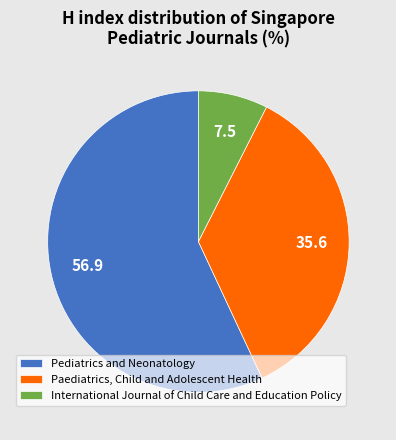

Does any single category account for the majority?

Yes